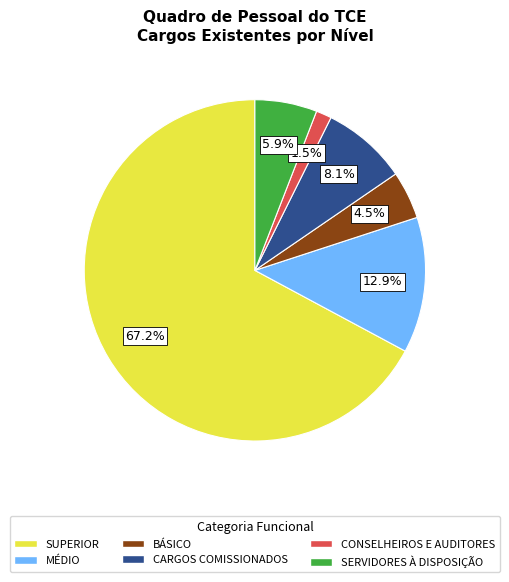

Approximately how many times larger is the value at SERVIDORES À DISPOSIÇÃO compared to SUPERIOR?

0.1